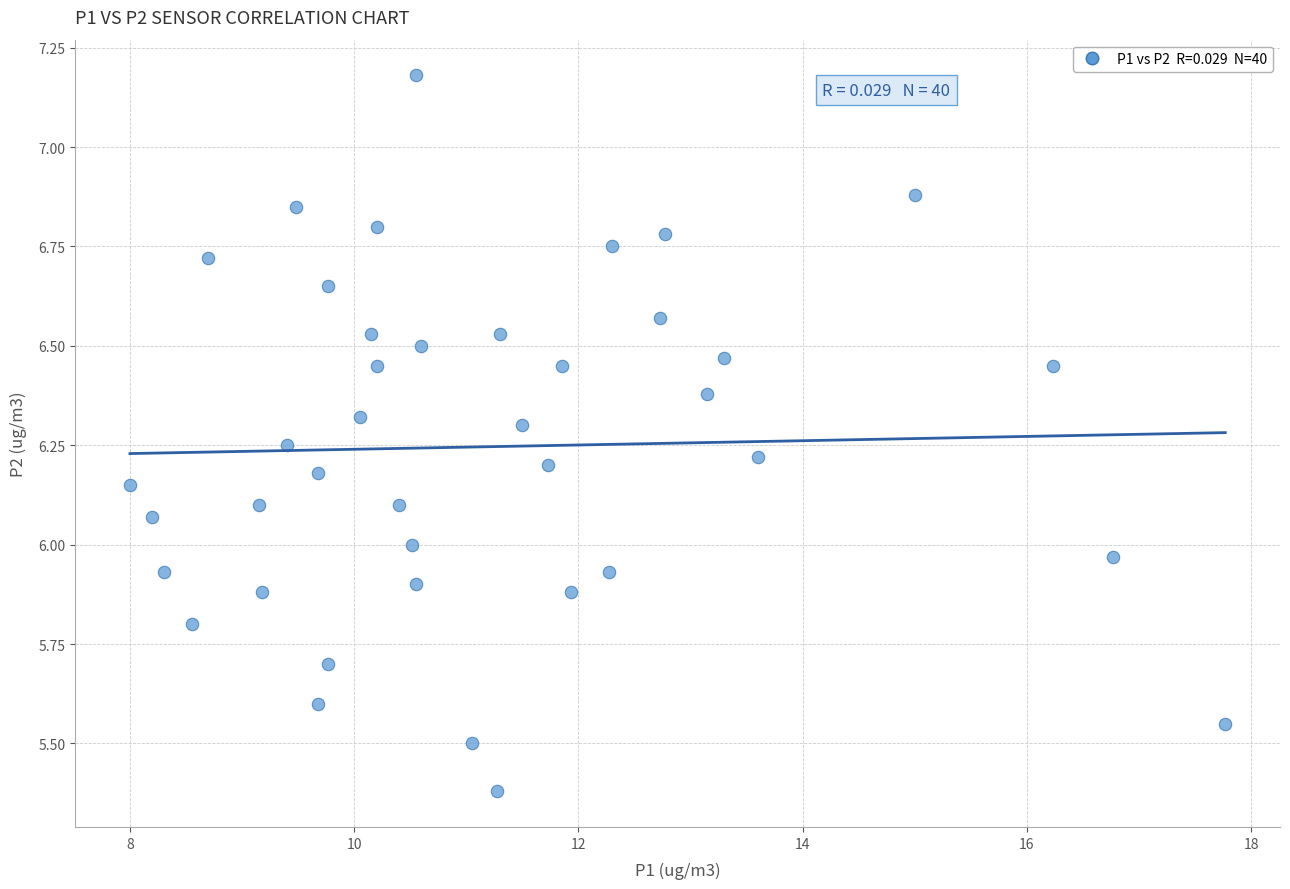

What is the range of X values (max minus min)?

9.8